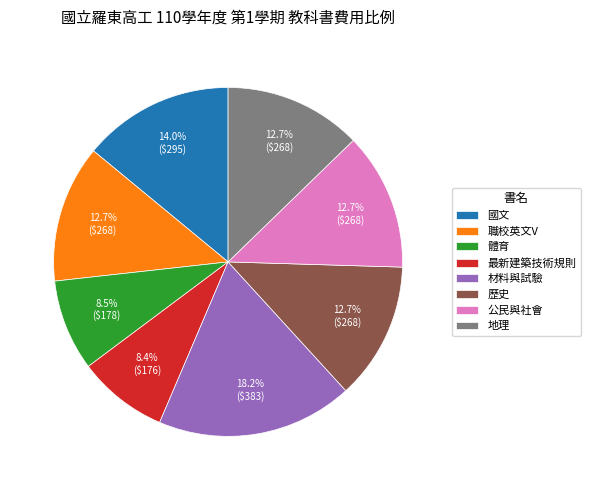

Is 公民與社會 the majority of the pie?

No